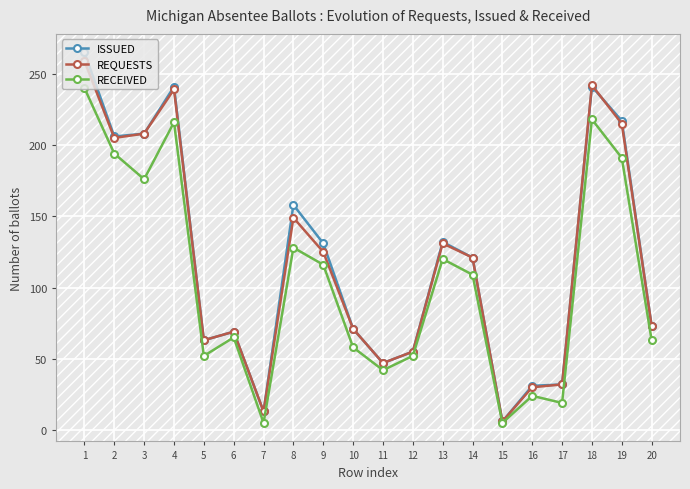

Is it true that RECEIVED equals 65 at 6?

True